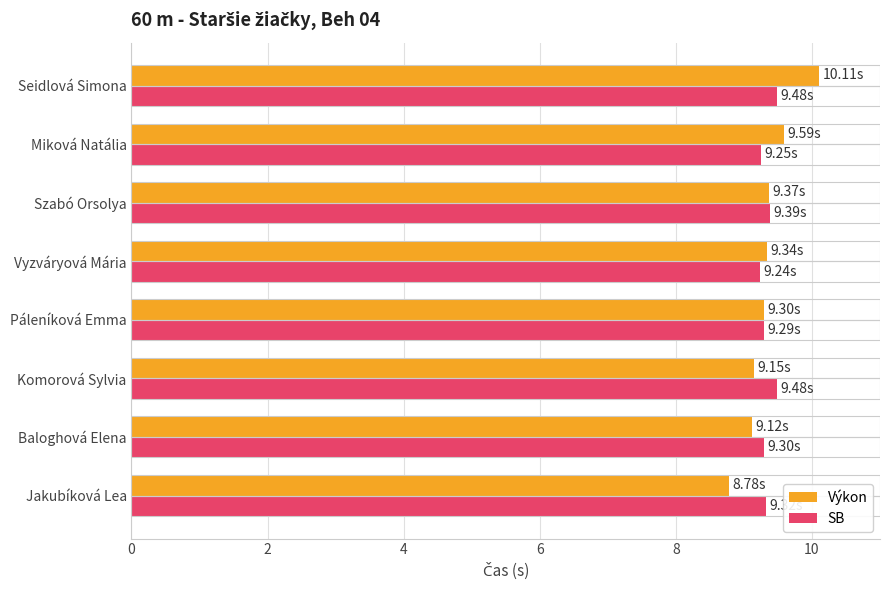

At which category is the sum across all series the highest?

Seidlová Simona